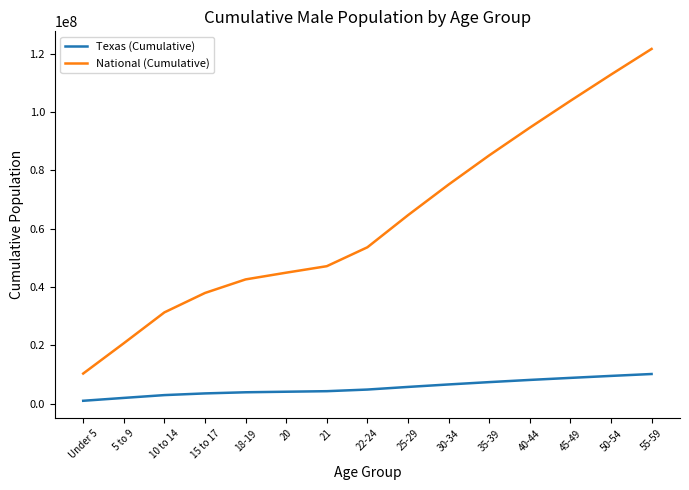

Rank the series by their average value, from lowest to highest.

Texas (Cumulative), National (Cumulative)